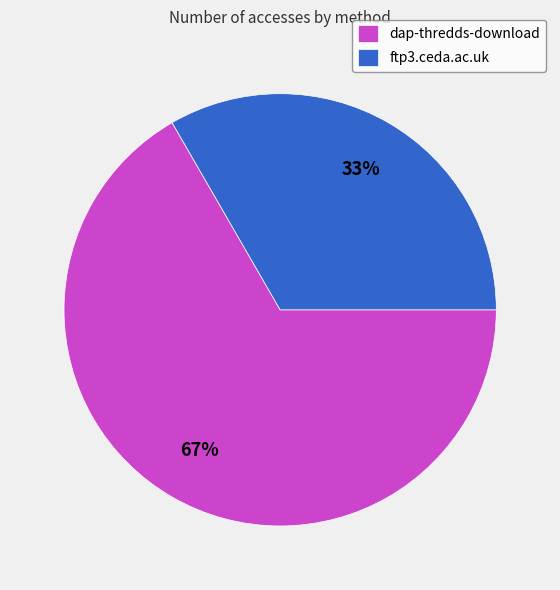

Which has a higher value, ftp3.ceda.ac.uk or dap-thredds-download?

dap-thredds-download